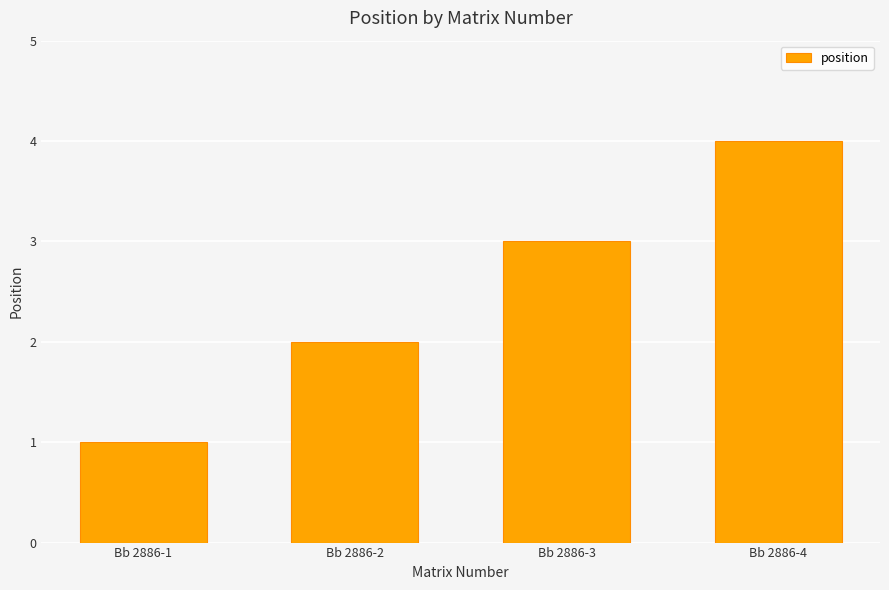

How many data points are less than 3?

2